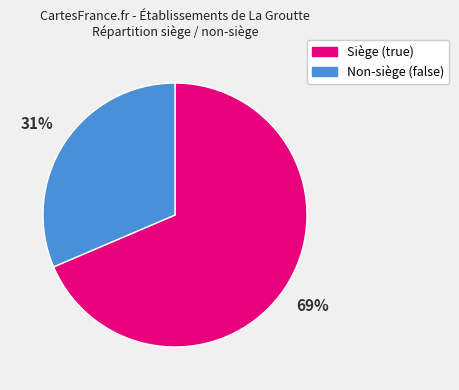

Is there a majority slice in this chart?

Yes